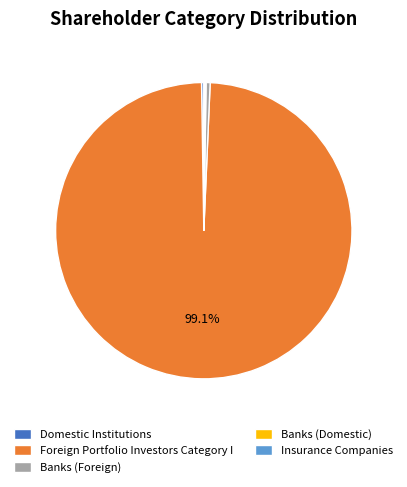

Approximately how many times larger is the value at Foreign Portfolio Investors Category I compared to Banks (Foreign)?

223.8